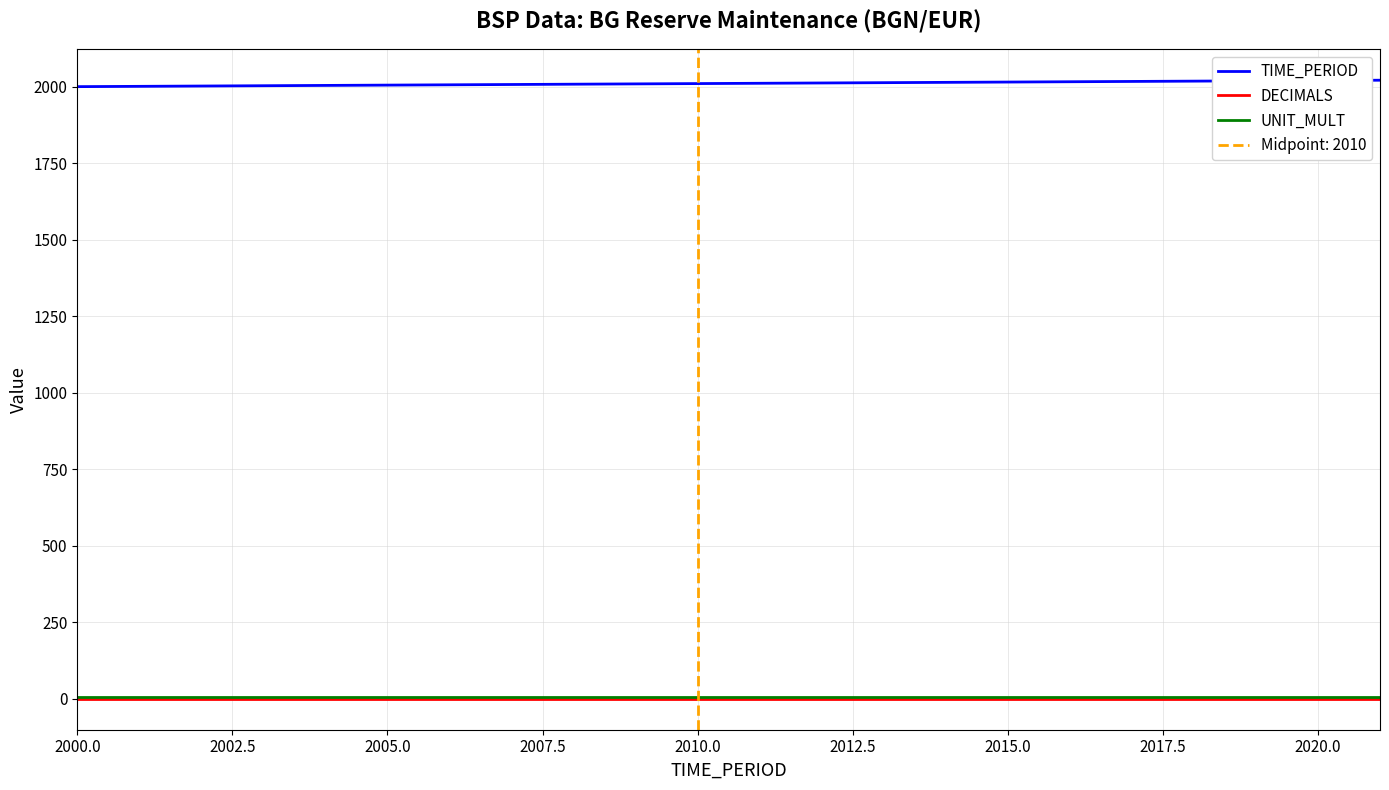

What is the maximum value for TIME_PERIOD?

2021